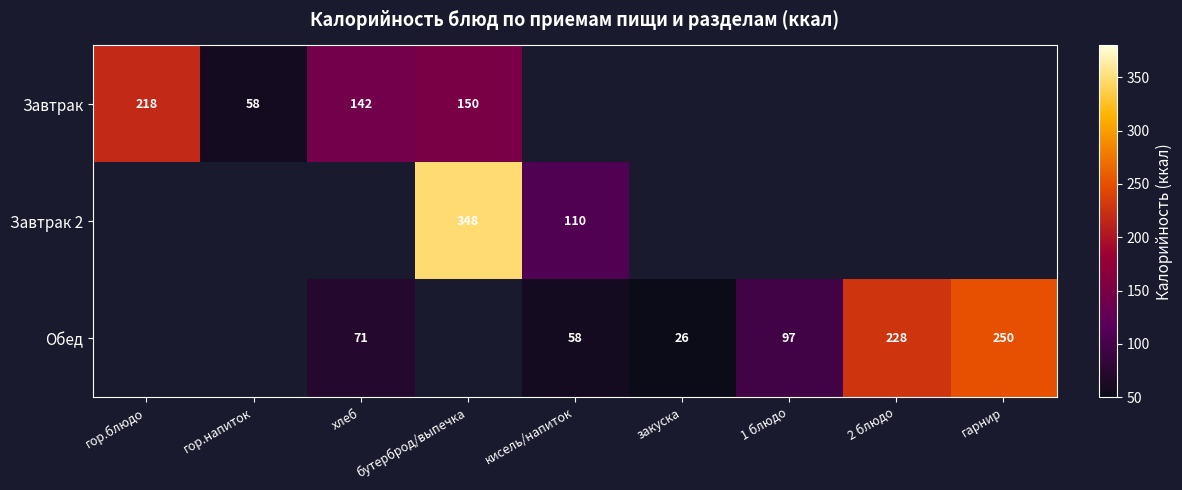

True or false: Завтрак has a value of 142 at хлеб.

True